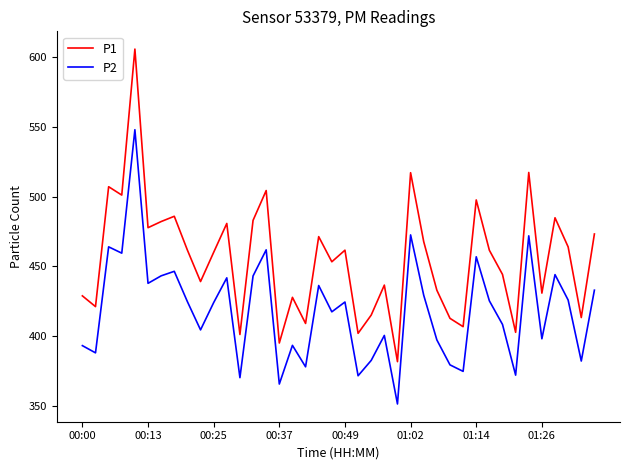

What is the highest value of the P2 series?

547.9